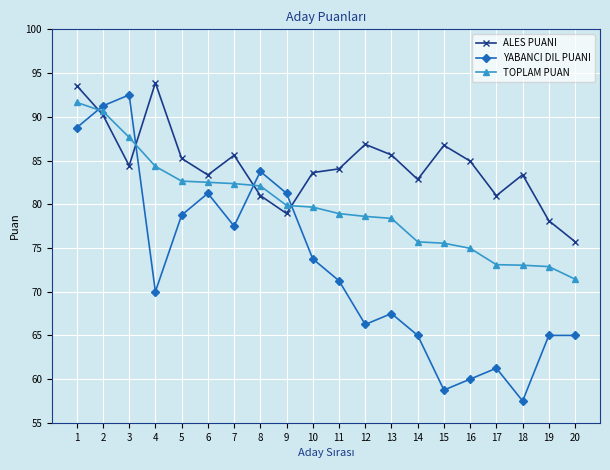

List the series in order of their overall mean, lowest first.

YABANCI DIL PUANI, TOPLAM PUAN, ALES PUANI